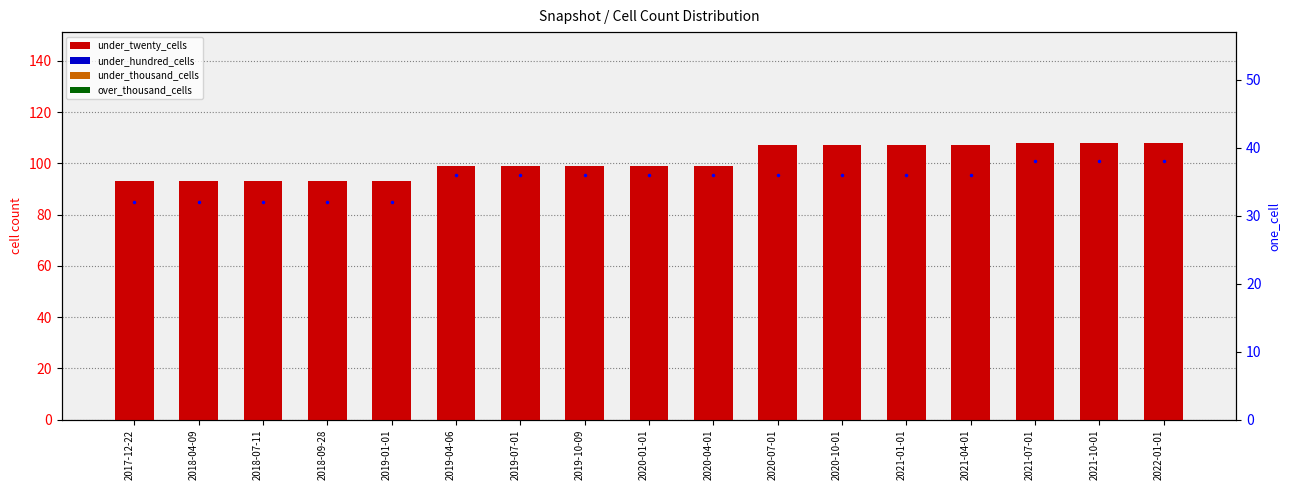

Which has a higher value, 2020-07-01 or 2020-04-01?

2020-07-01